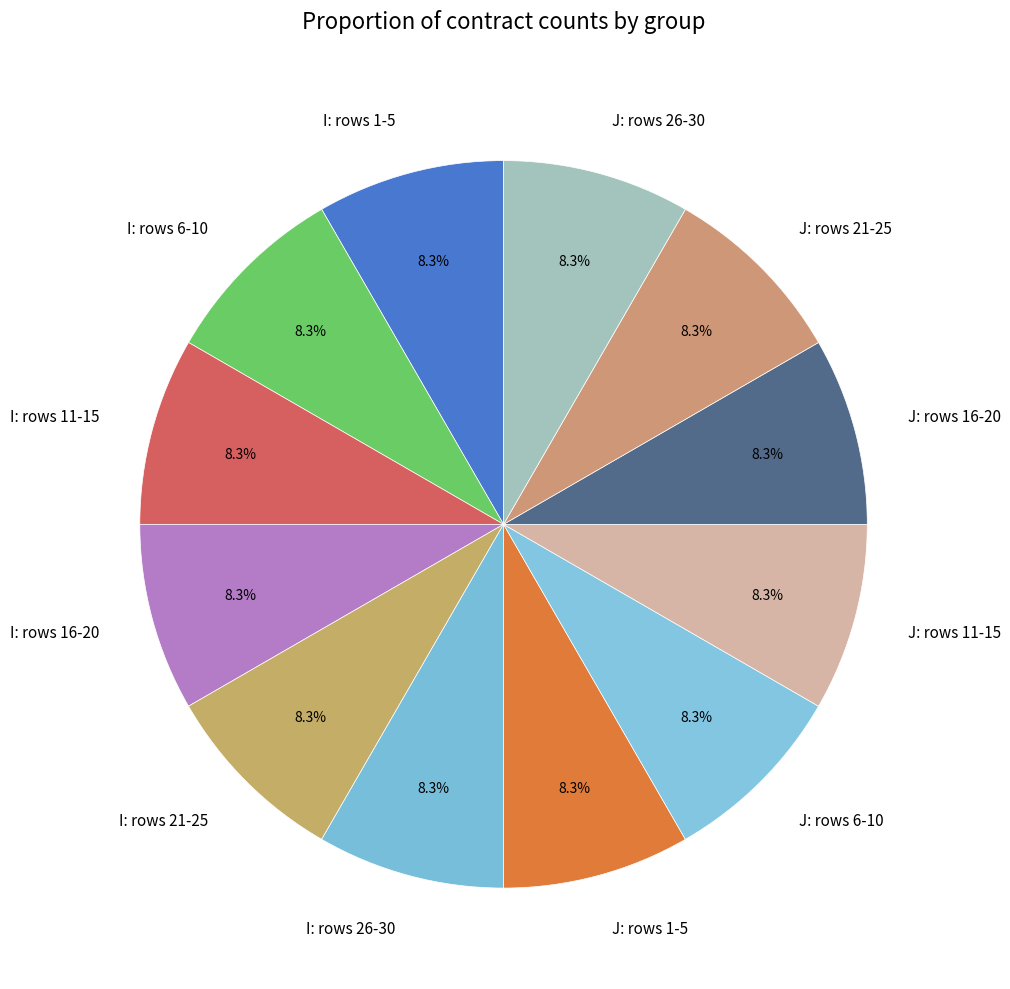

Is there any slice that represents more than half of the pie?

No